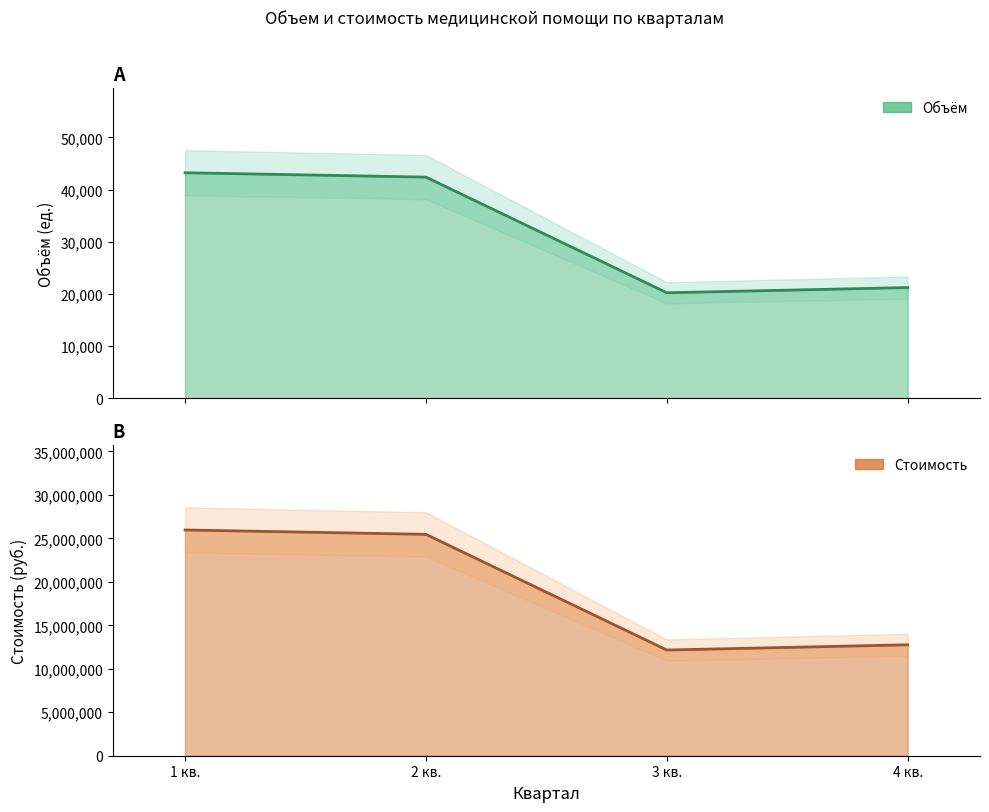

What position from the right is 2 кв.?

3